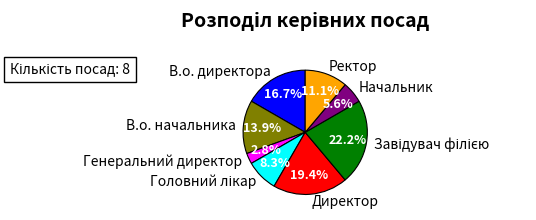

What percentage is NOT represented by Генеральний директор?

97.2%